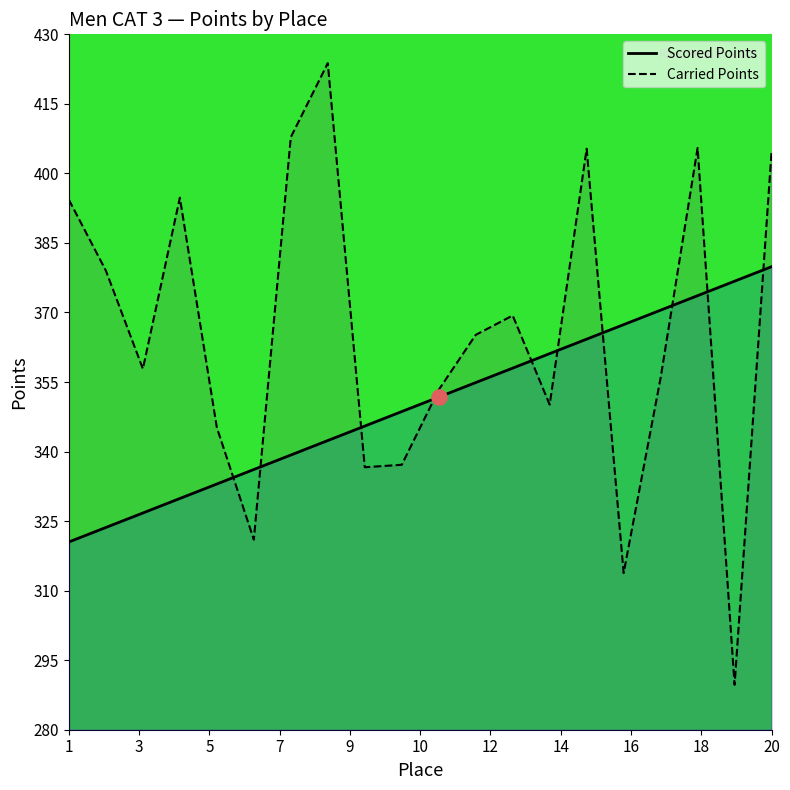

Which series contains the lowest Y value?

Carried Points